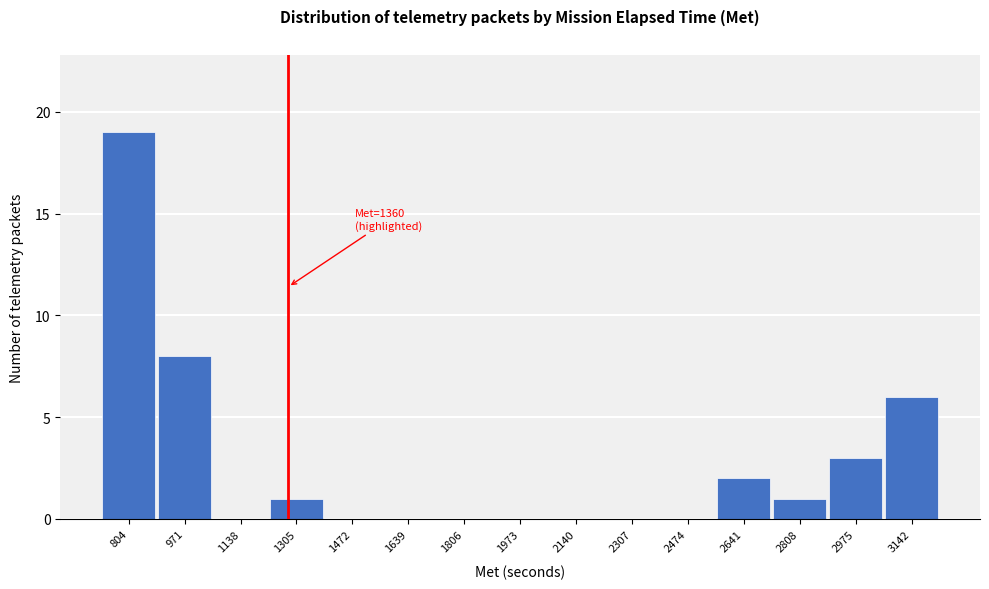

Reading left to right, list all the values displayed in this chart.

804=19	971=8	1138=0	1305=1	1472=0	1639=0	1806=0	1973=0	2140=0	2307=0	2474=0	2641=2	2808=1	2975=3	3142=6